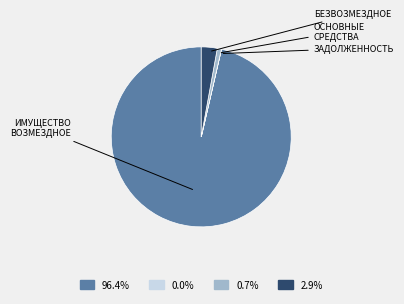

Is there any slice that represents more than half of the pie?

Yes